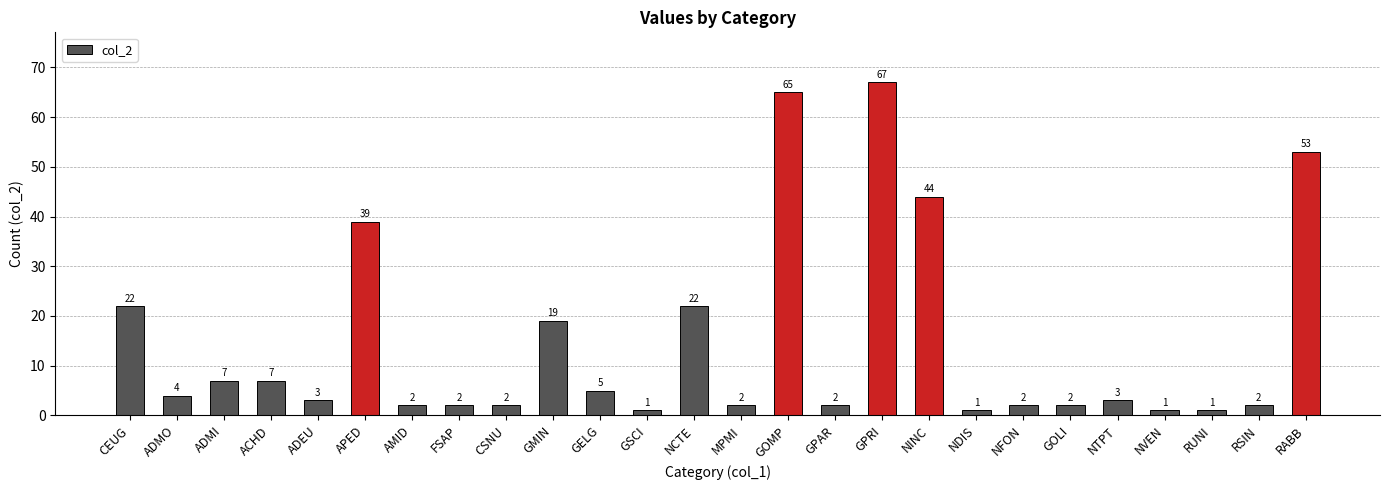

True or false: the data shows 2 at RSIN.

True